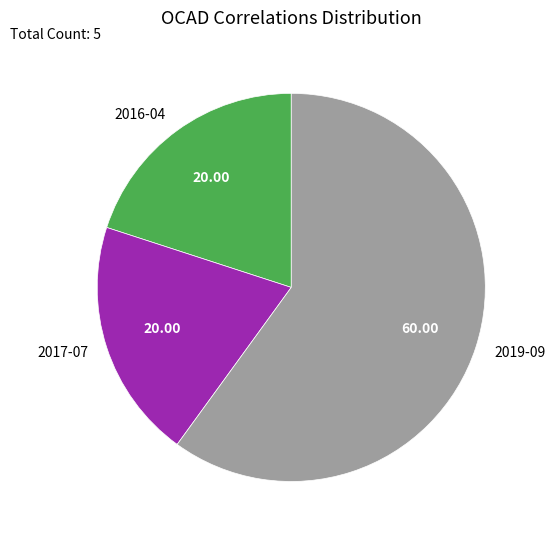

Approximately how many times larger is the value at 2019-09 compared to 2016-04?

3.0